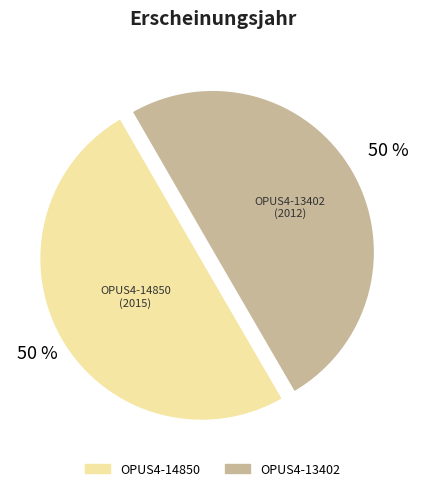

True or false: OPUS4-14850 accounts for 36% of the total.

False